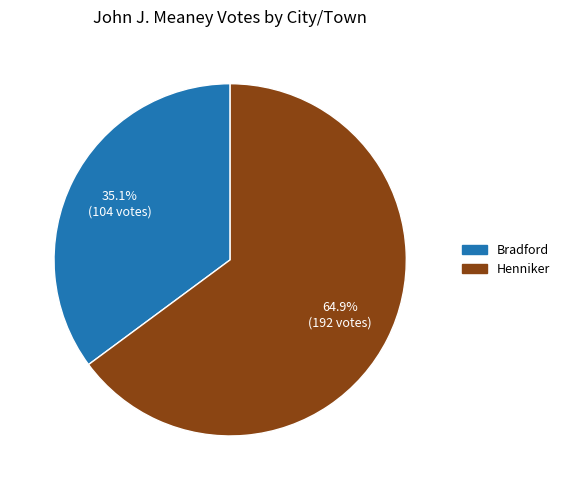

What is the largest slice in the pie chart?

Henniker